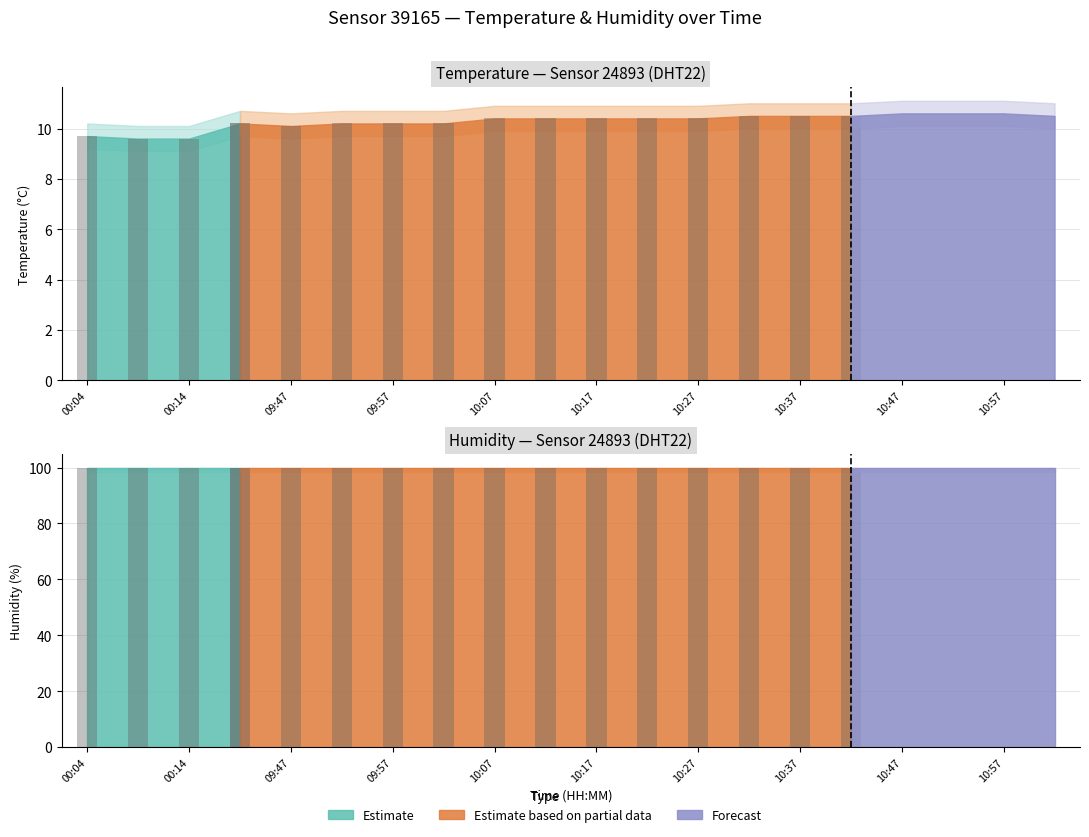

How many data points in temperature are above 10?

17